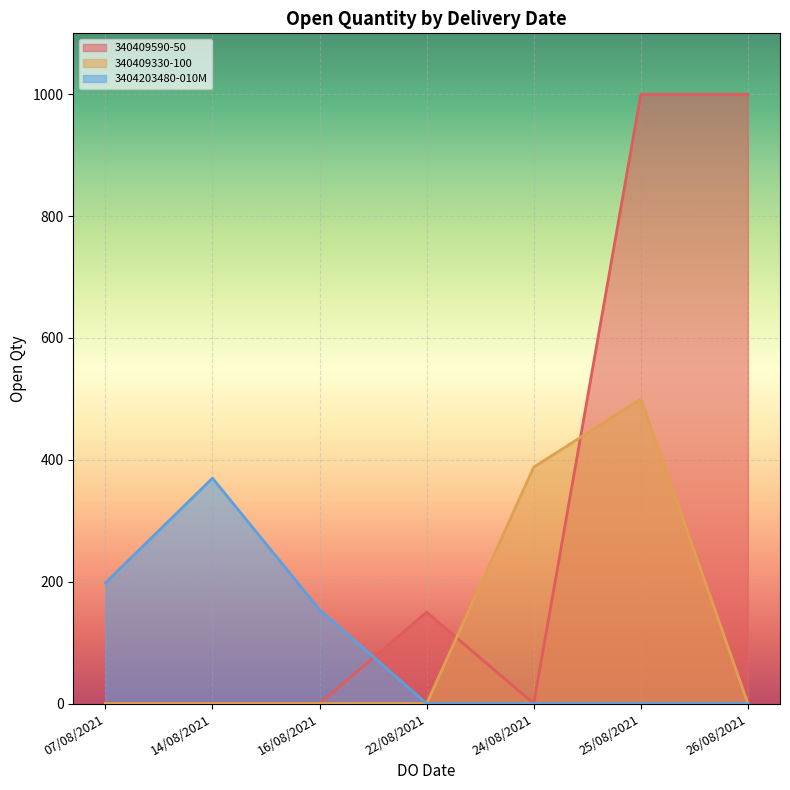

What is the ratio of the value at 25/08/2021 to the value at 24/08/2021?

1.3